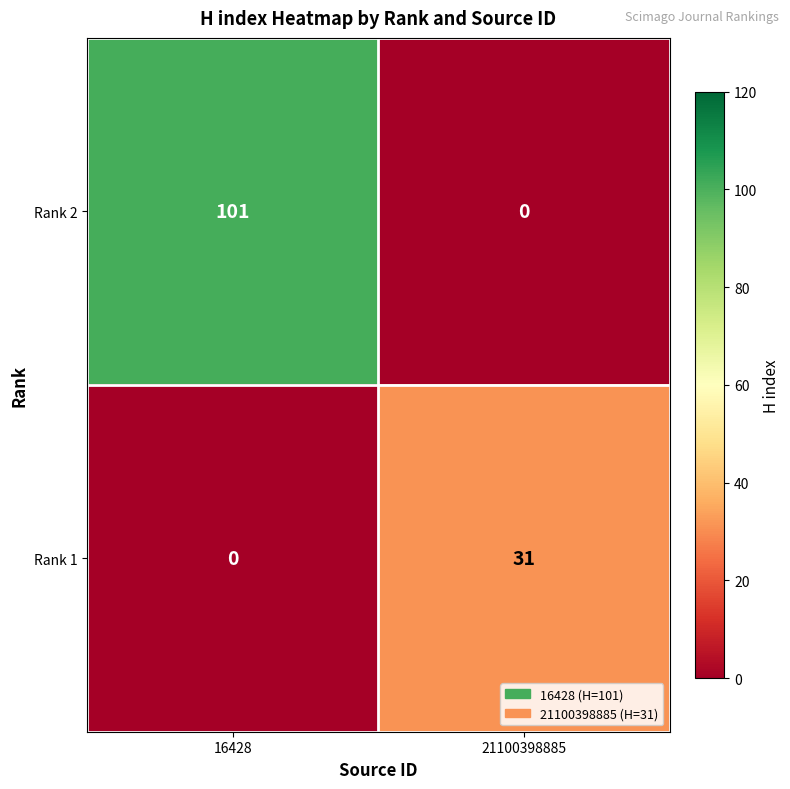

Reading right to left, what are all the values shown in this chart?

Rank 2: 0	101
Rank 1: 31	0